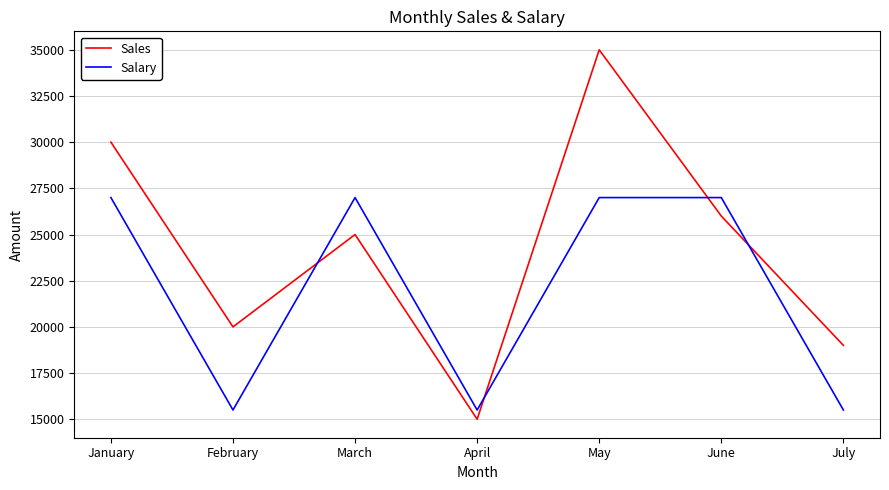

What value does the Salary series have at March, to the nearest 10?

27000